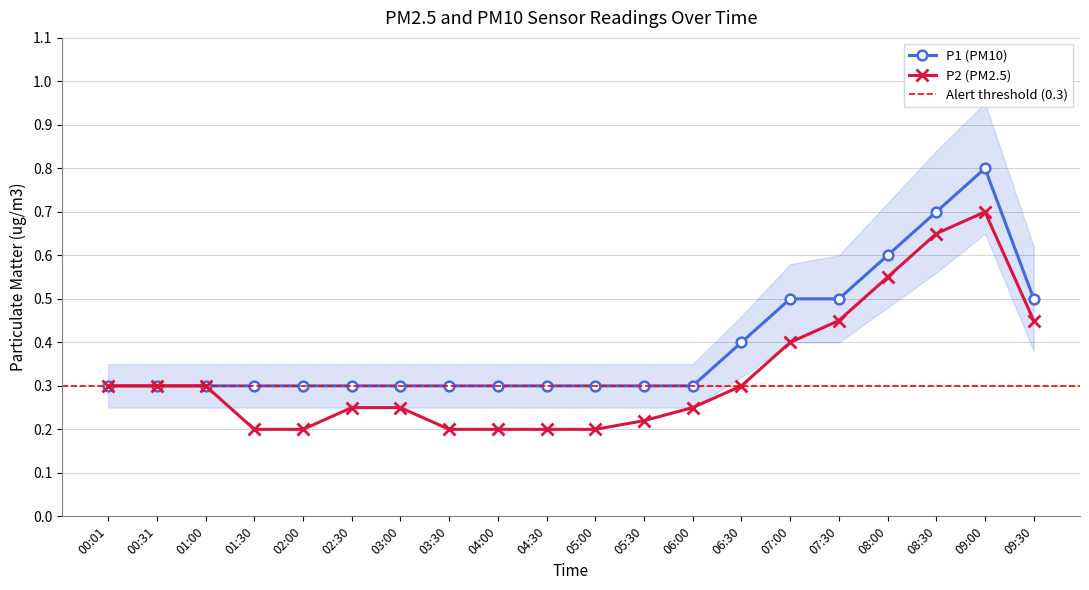

What is the sum of the P1 values at 04:00 and 07:30?

0.8